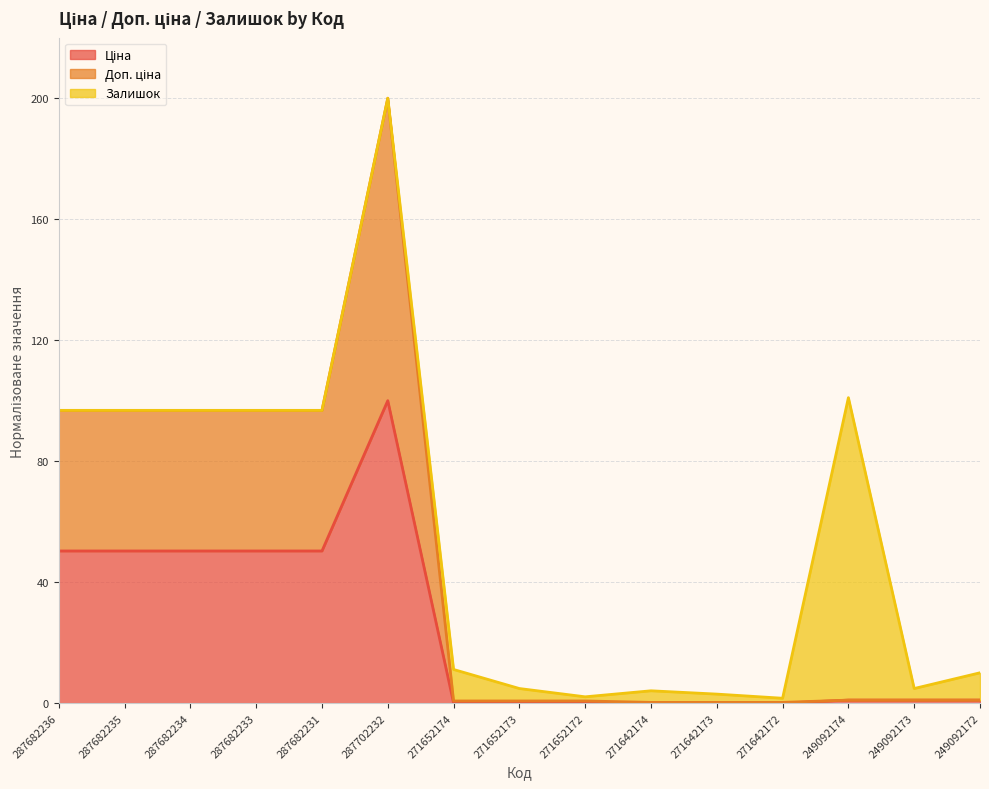

What is the total value across all series at 271652172?

2.1